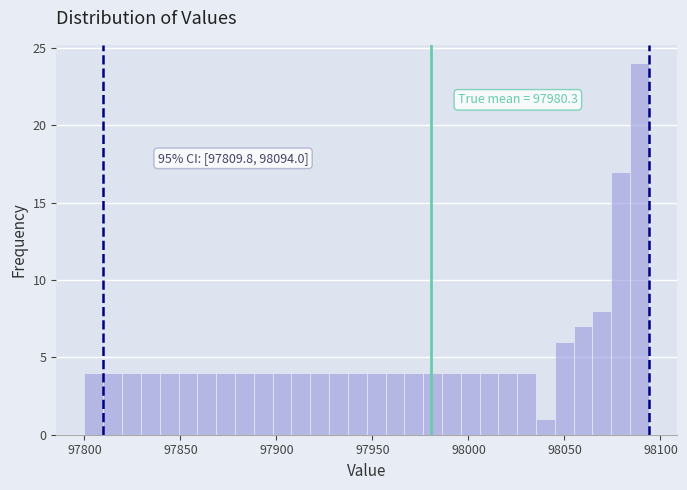

Read against the x-axis, roughly where is the centre of the tallest bar?

98090